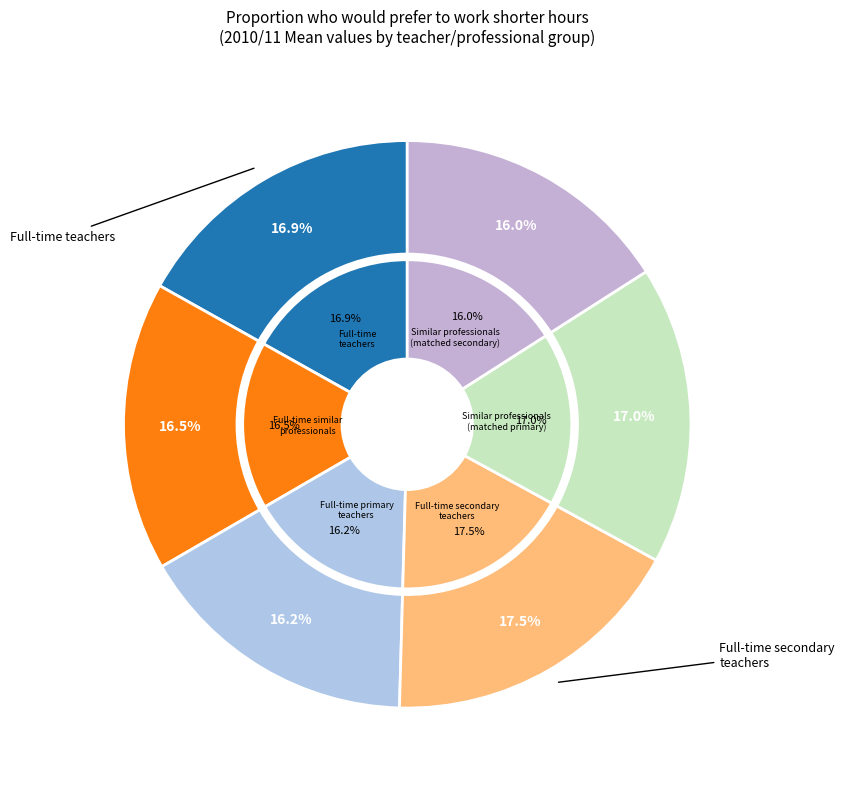

How many slices are in this pie chart?

6